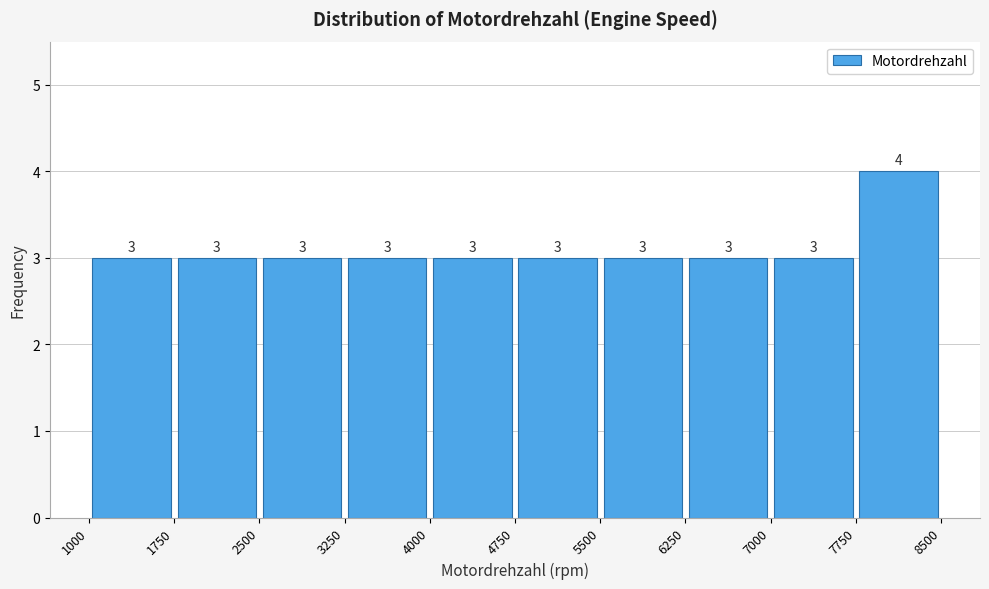

Reading left to right, list every bar in this chart as the range it spans on the x-axis followed by its height.

1000 to 1750: 3
1750 to 2500: 3
2500 to 3250: 3
3250 to 4000: 3
4000 to 4750: 3
4750 to 5500: 3
5500 to 6250: 3
6250 to 7000: 3
7000 to 7750: 3
7750 to 8500: 4